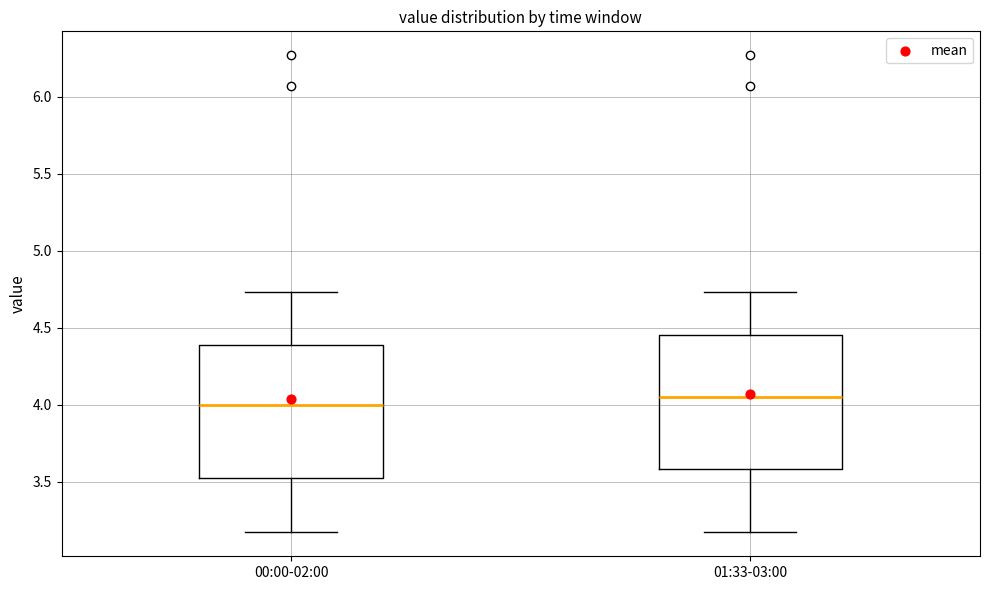

Reading left to right, read every box against the y-axis: the position of its median line, the range the box covers, and the ends of its whiskers. The values are not printed on the chart, so give them approximately, as read against the axis.

00:00-02:00: median 4.00, box 3.50 to 4.40, whiskers 3.15 to 4.75
01:33-03:00: median 4.05, box 3.60 to 4.45, whiskers 3.15 to 4.75